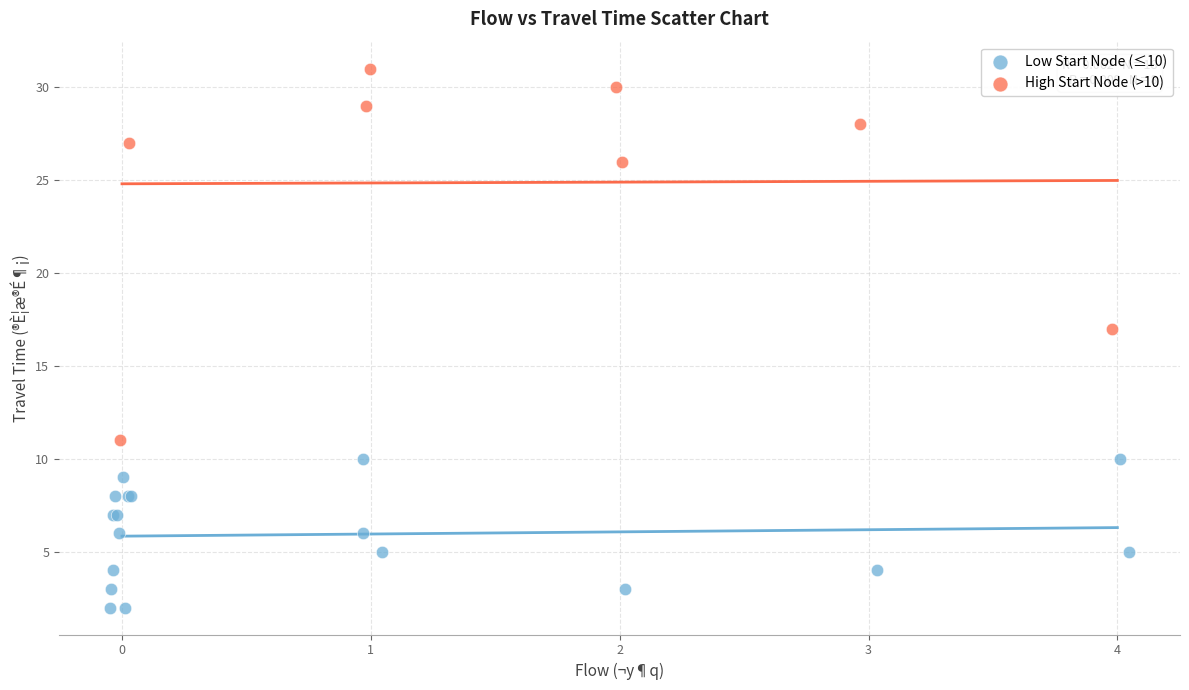

Which series contains the highest Y value?

High Start Node (>10)